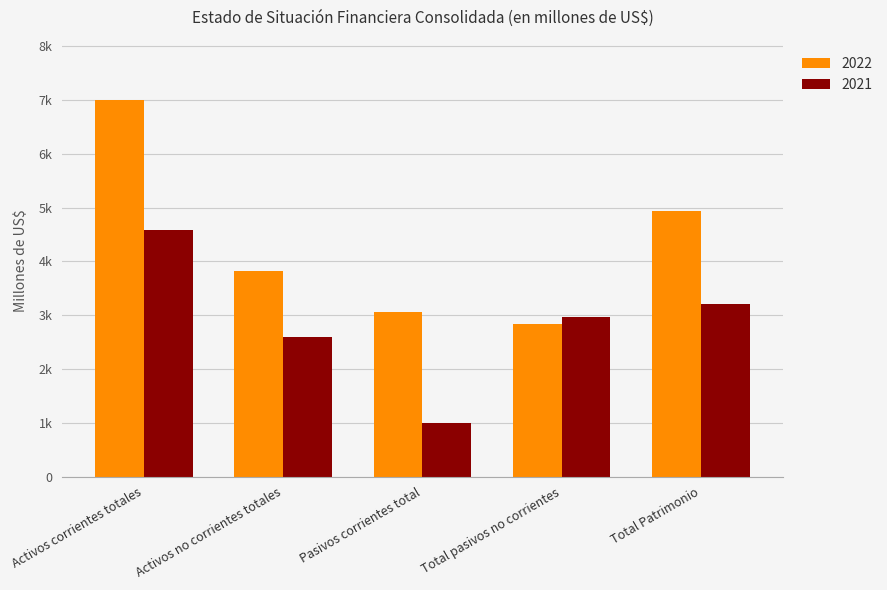

What is the label of the 2nd bar from the right?

Total pasivos no corrientes